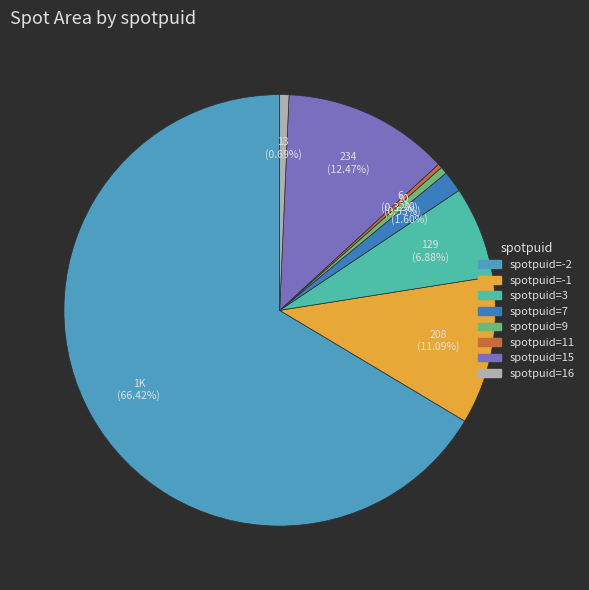

How many segments does this pie chart have?

8